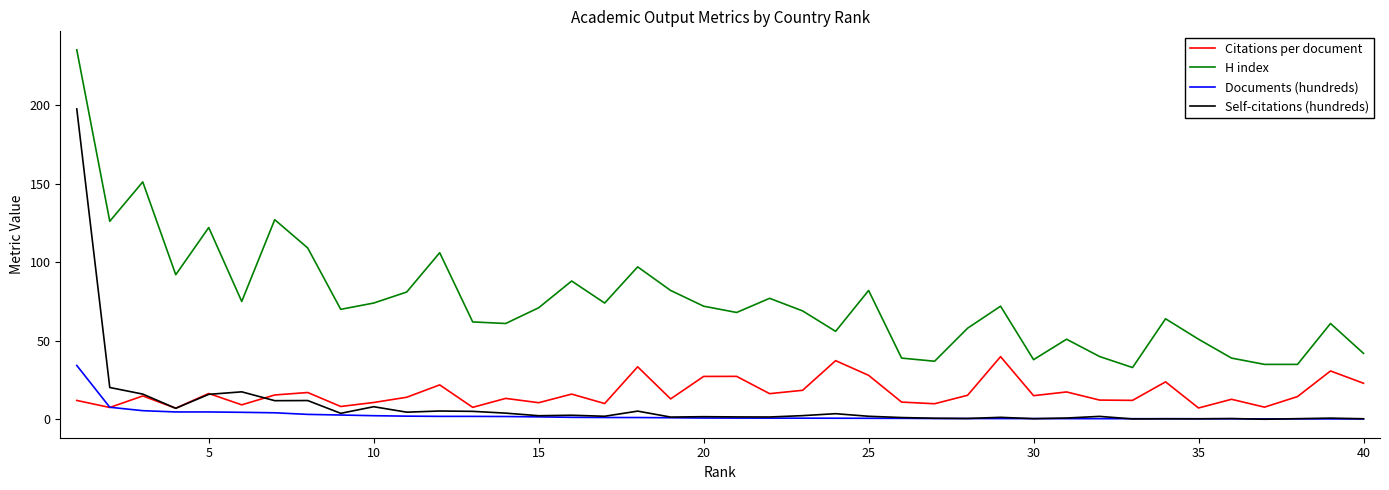

How many categories are shown in the chart?

40